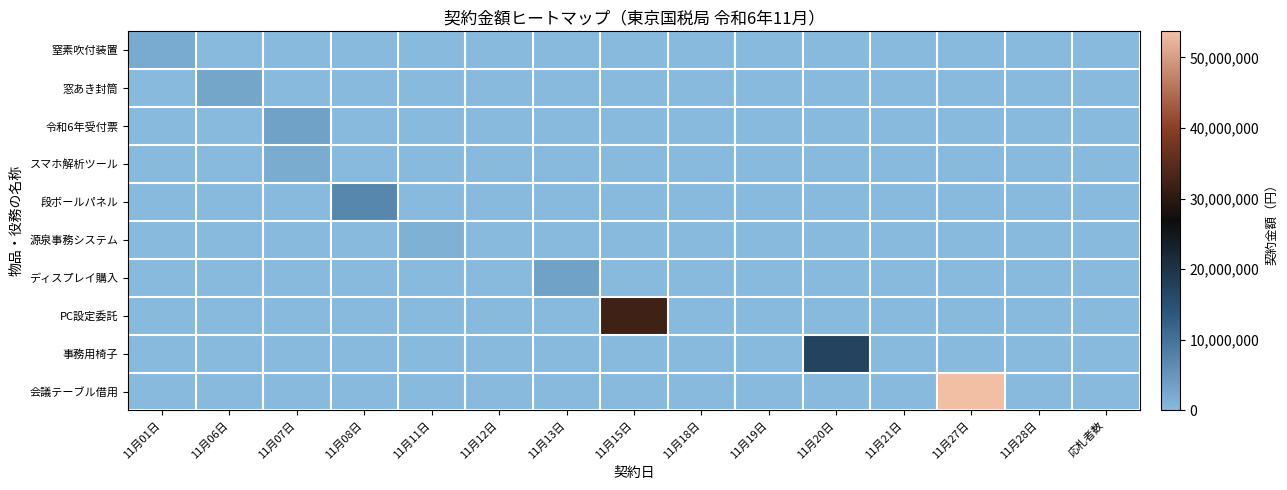

At which category is the sum across all series the highest?

11月27日